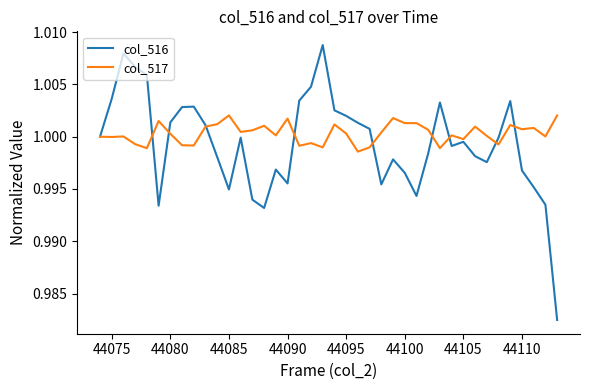

Which series has the largest range (max minus min)?

col_516